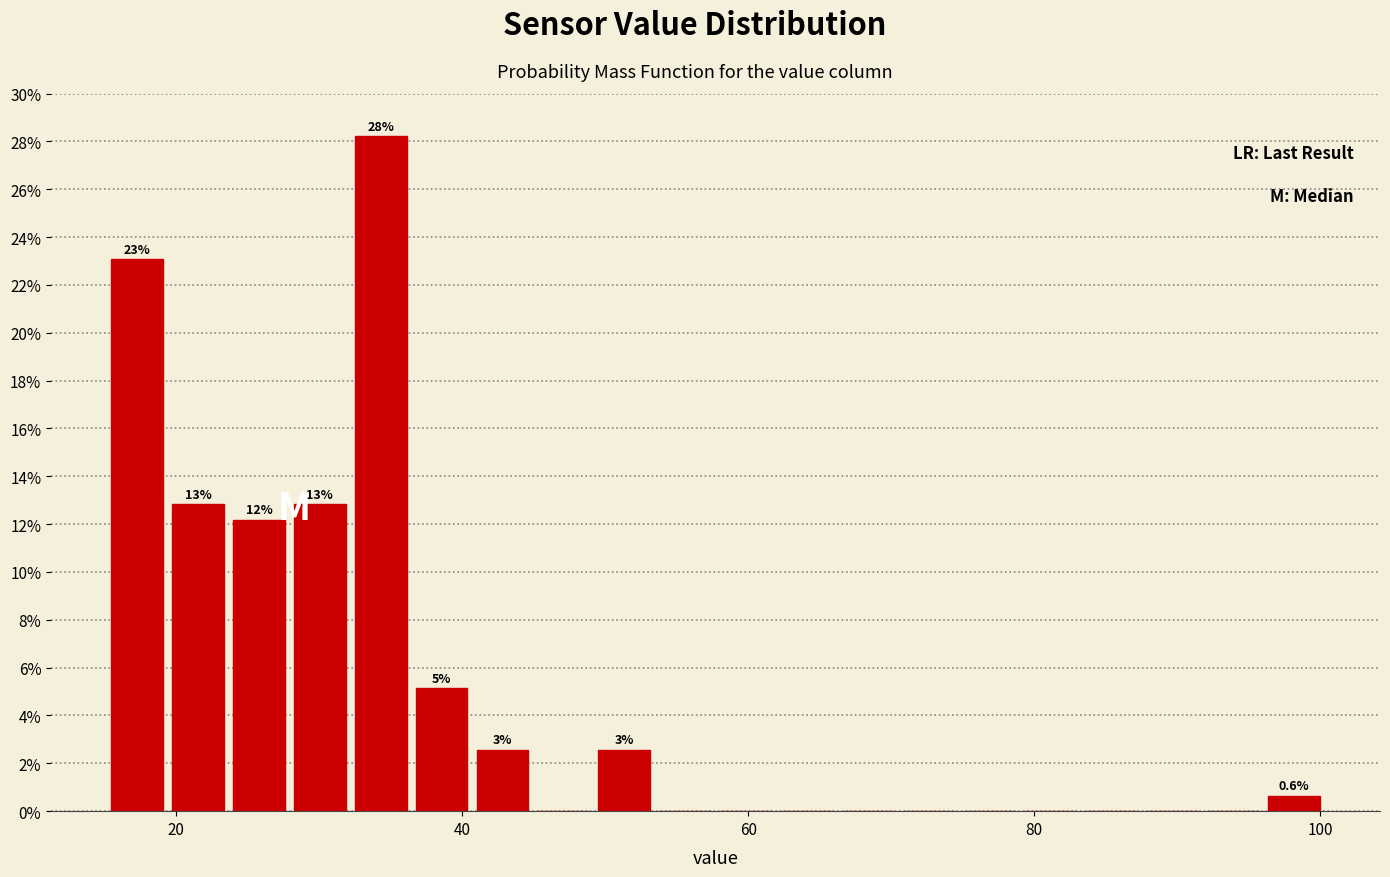

Read against the x-axis, roughly where is the centre of the tallest bar?

34